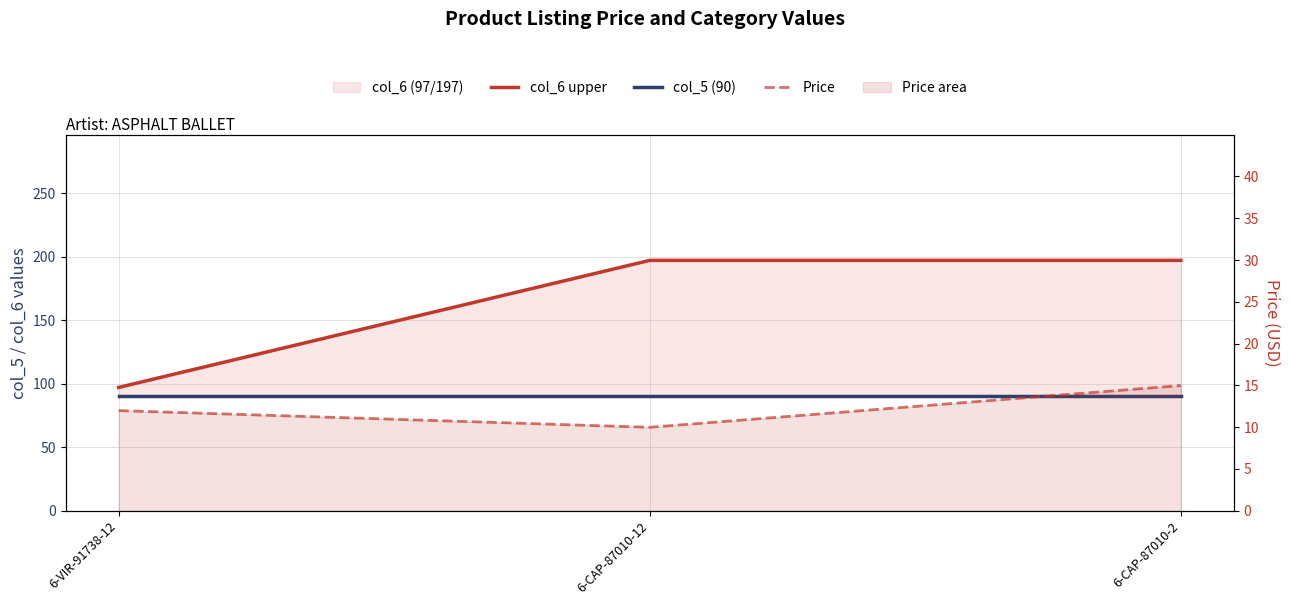

How many values in the Price series are below 11?

1